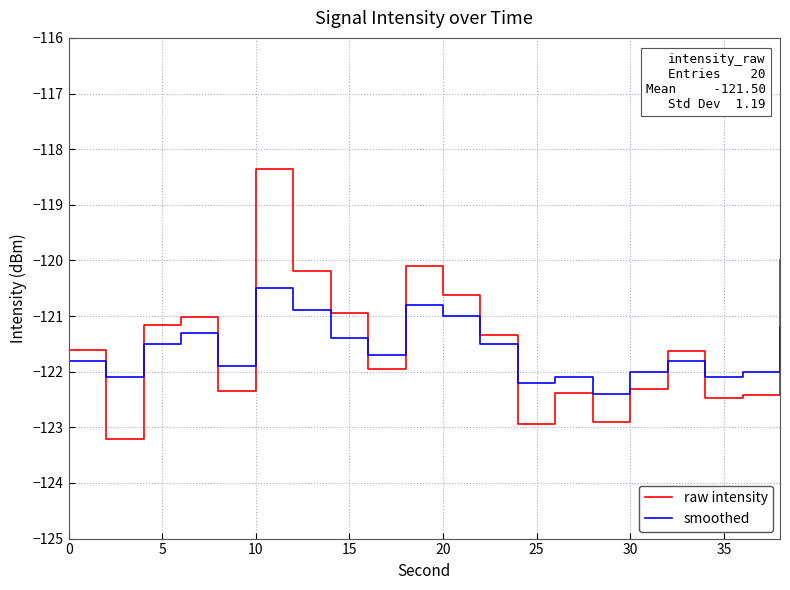

After their last crossing, which series has the higher values: smoothed or raw intensity?

raw intensity